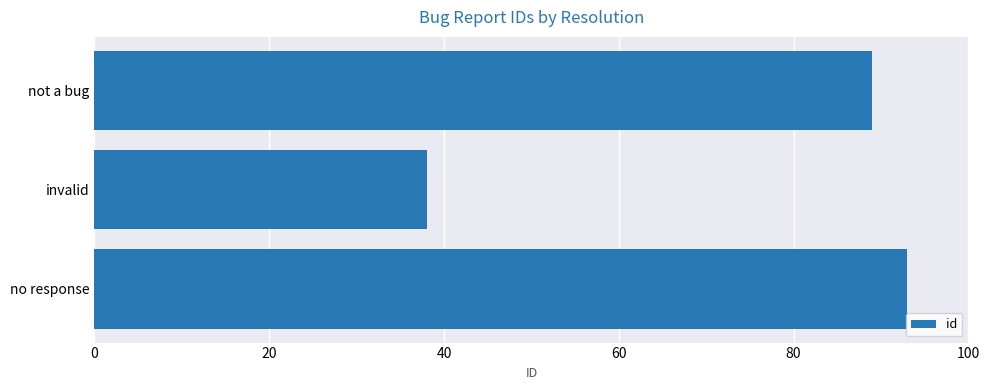

Reading top to bottom, extract all data points from this chart.

not a bug=89	invalid=38	no response=93